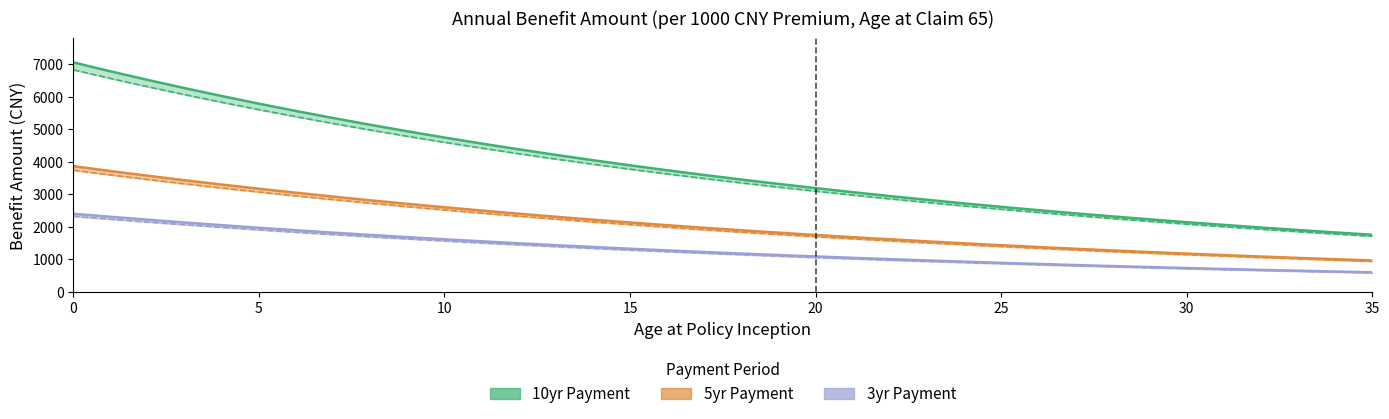

What is the difference between the highest and lowest values at 5?

3879